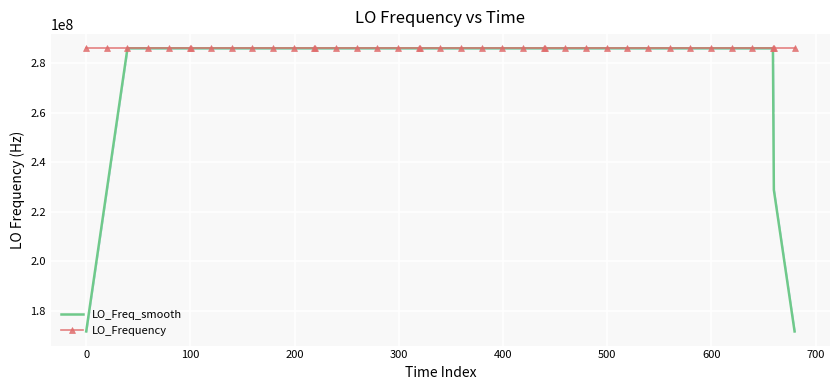

Reading right to left, extract all data points from this chart.

LO_Freq_smooth: 171628193.7	228837592.5	286046990.7	286046990.6	286046990.4	286046990.7	286046990.3	286046991.9	286046994.4	286046997.4	286047000.1	286047003.9	286047006.4	286047010.7	286047012.4	286047012.4	286047011.6	286047011.8	286047009.9	286047009.1	286047009.8	286047010.3	286047006.6	286047003.8	286047000.1	286046996.3	286046990.9	286046990.2	286046989.6	286046989.3	286046989.6	286046995.5	286046997.3	286046998.9	286047001.8	286047003.4	286047002.1	286047001.8	228837601.7	171628200.8
LO_Frequency: 286046985.9	286046991.4	286046991.4	286046994.0	286046990.7	286046985.6	286046990.5	286046992.6	286046992.2	286046998.8	286046998.1	286047005.1	286047006.5	286047011.2	286047011.2	286047019.4	286047013.9	286047006.5	286047007.0	286047012.4	286047009.7	286047009.7	286047010.2	286047009.4	286046994.0	286046995.5	286046991.2	286046991.2	286046982.6	286046990.5	286046992.5	286046989.8	286046992.6	286047011.9	286046999.5	286047000.9	286047004.2	286047000.3	286047005.6	286046998.2